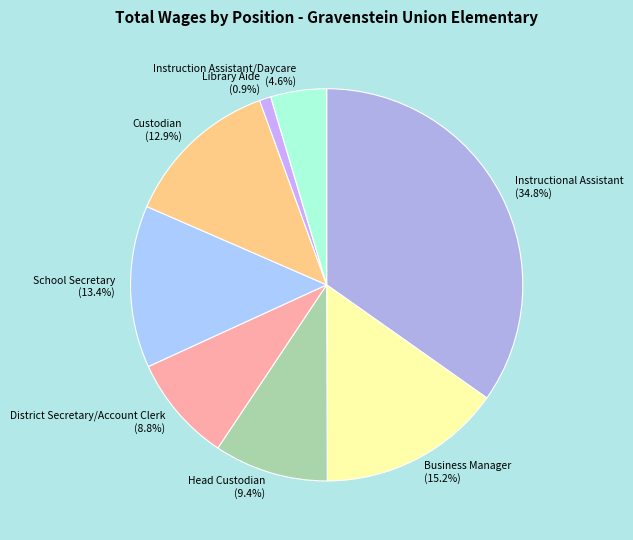

To the nearest percent, what is the difference between the largest and smallest slice percentages?

34%